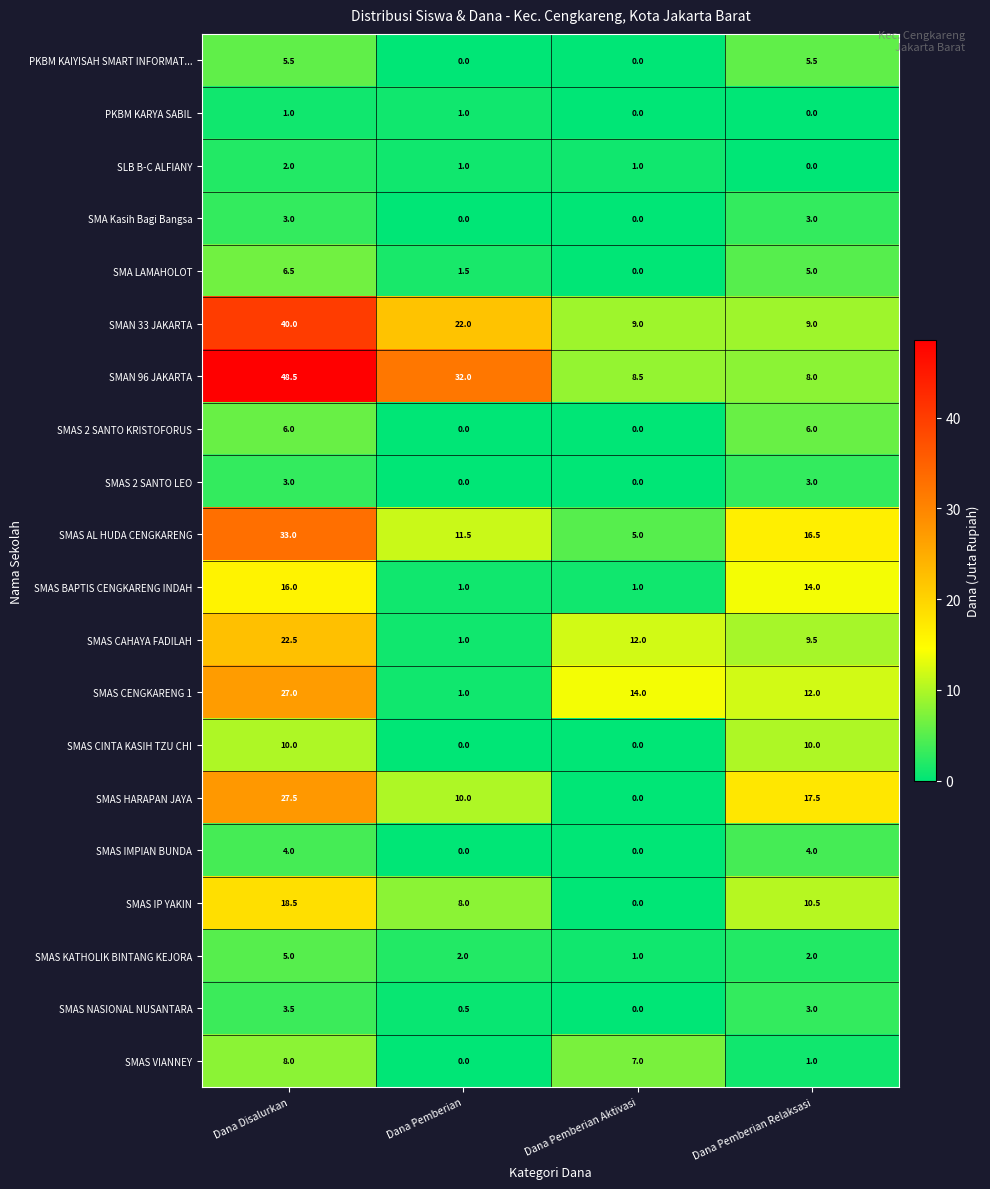

List the labels in order of SMAS IP YAKIN value, smallest first.

Dana Pemberian Aktivasi, Dana Pemberian, Dana Pemberian Relaksasi, Dana Disalurkan